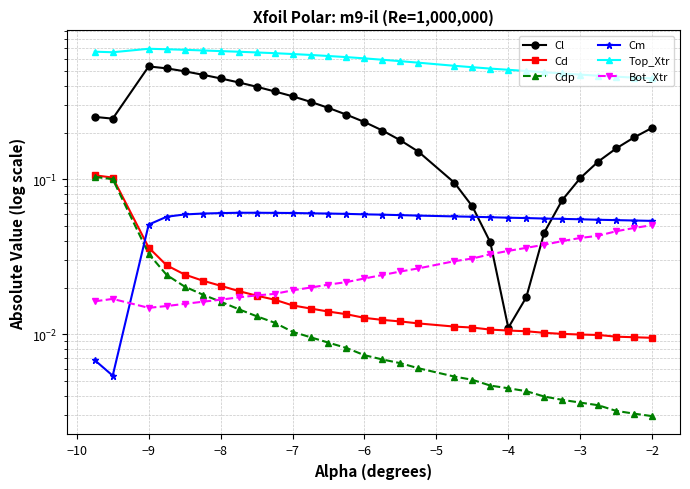

True or false: Cd has a value of 0.0 at −3.

True